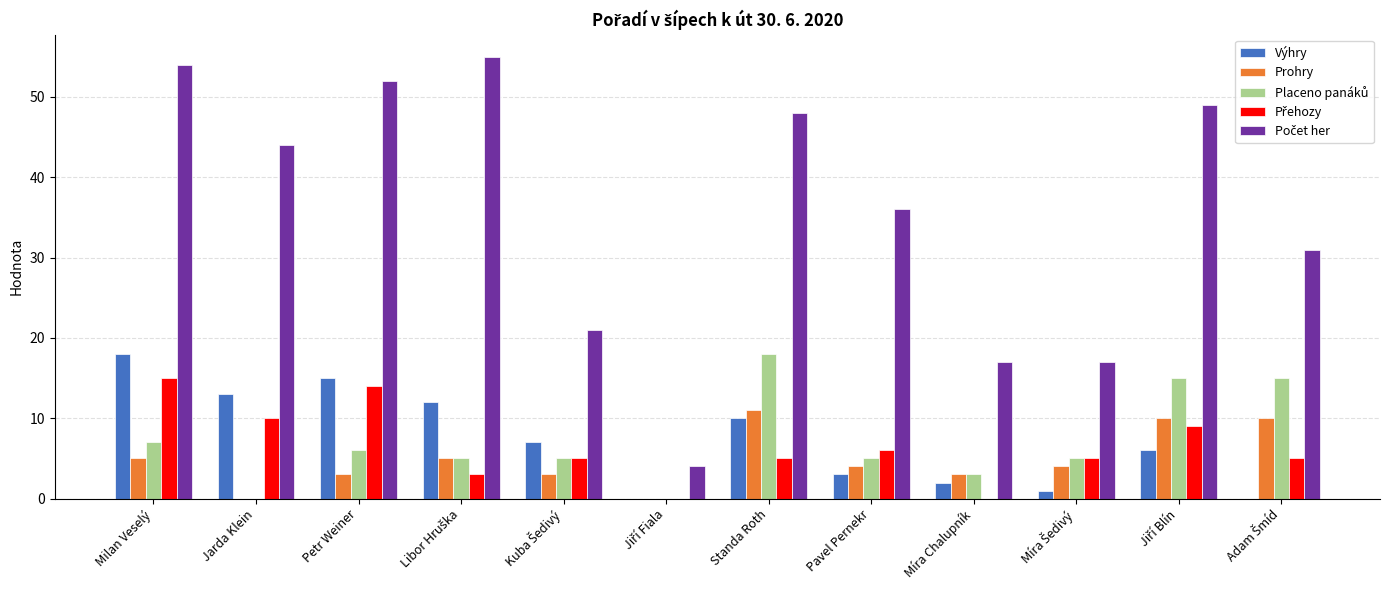

At which category is the sum across all series the highest?

Milan Veselý